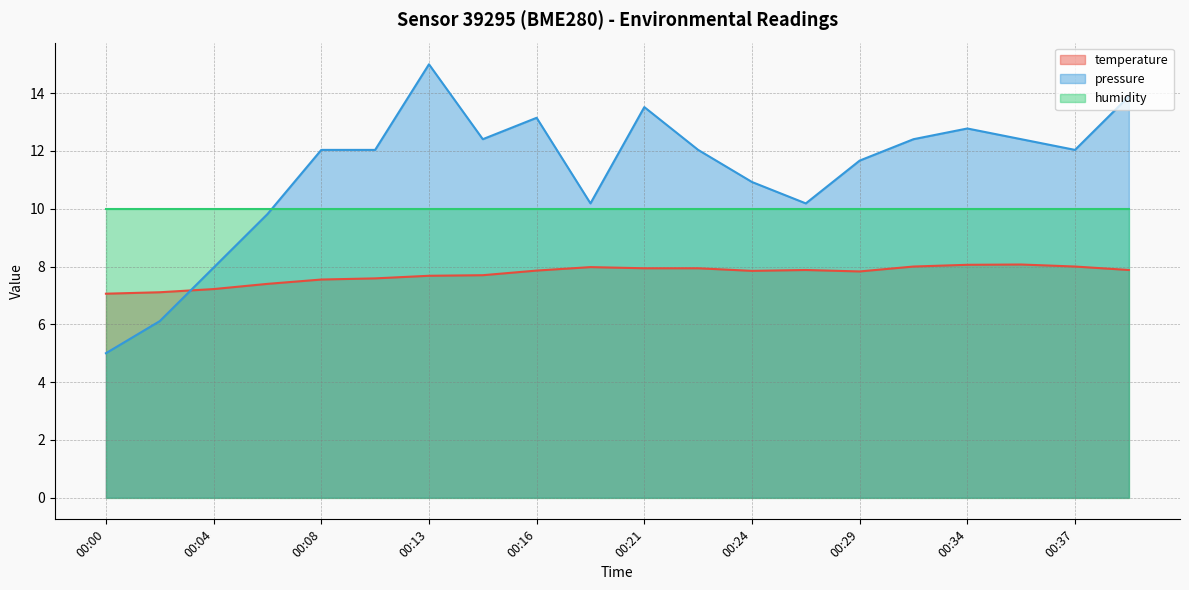

Between which two adjacent categories do temperature and pressure_norm first intersect?

00:02 and 00:04